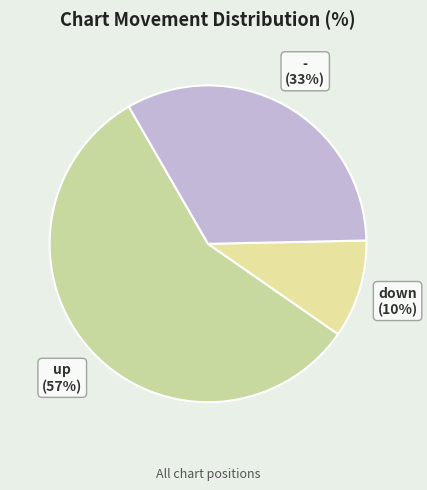

Count the number of slices in the pie.

3